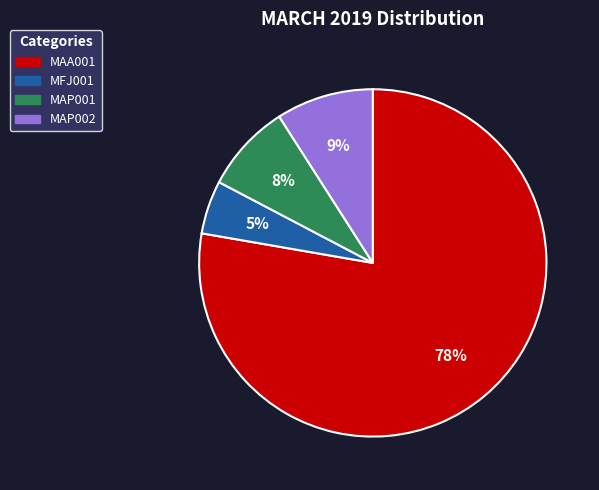

What percentage is the MFJ001 slice, to the nearest percent?

5%